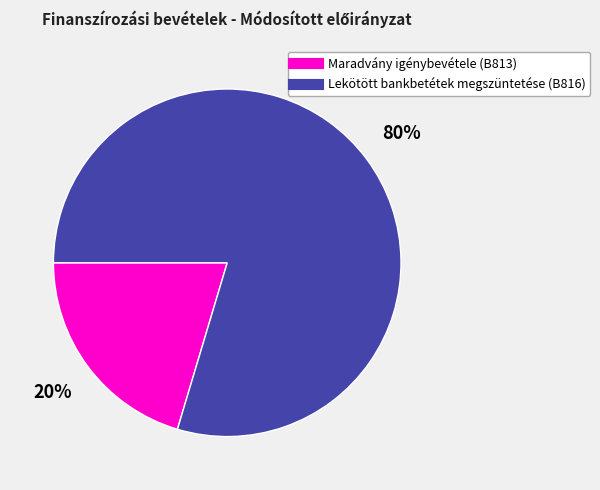

To the nearest percent, what is the average slice percentage?

50%